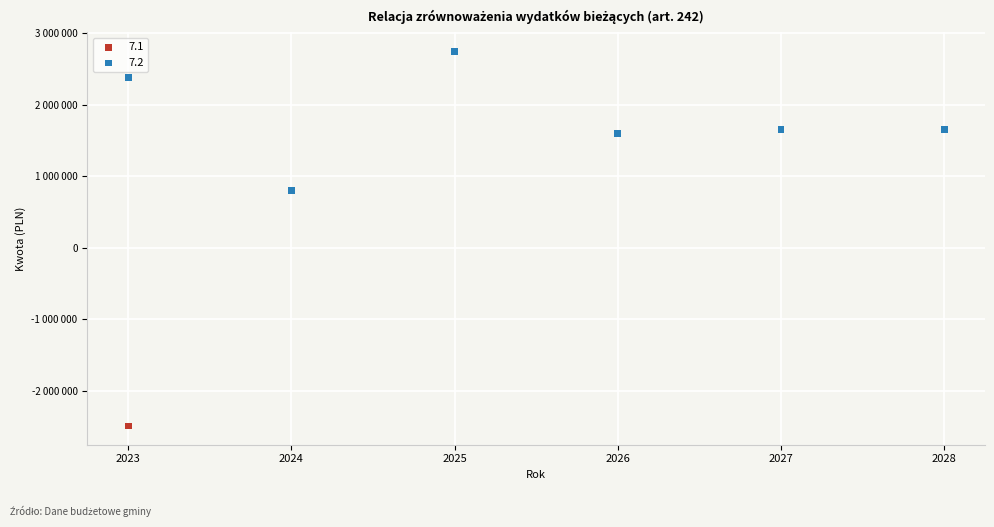

What are all the series names shown in the legend?

7.1, 7.2